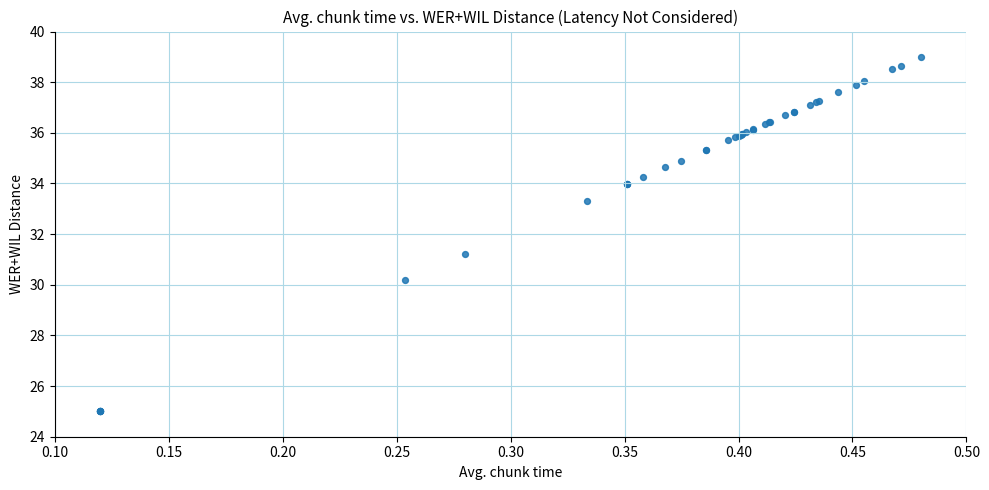

What Y value in the scatter plot is closest to 32?

31.2